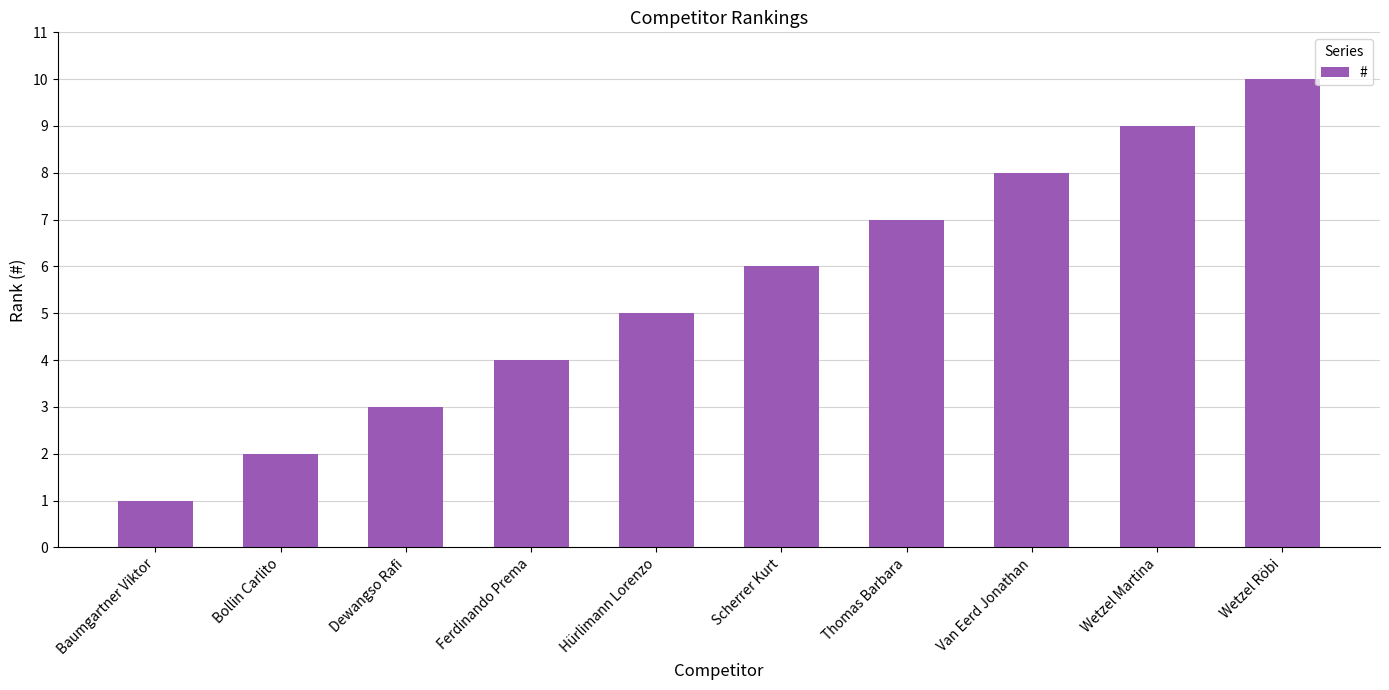

Which has a higher value, Bollin Carlito or Dewangso Rafi?

Dewangso Rafi